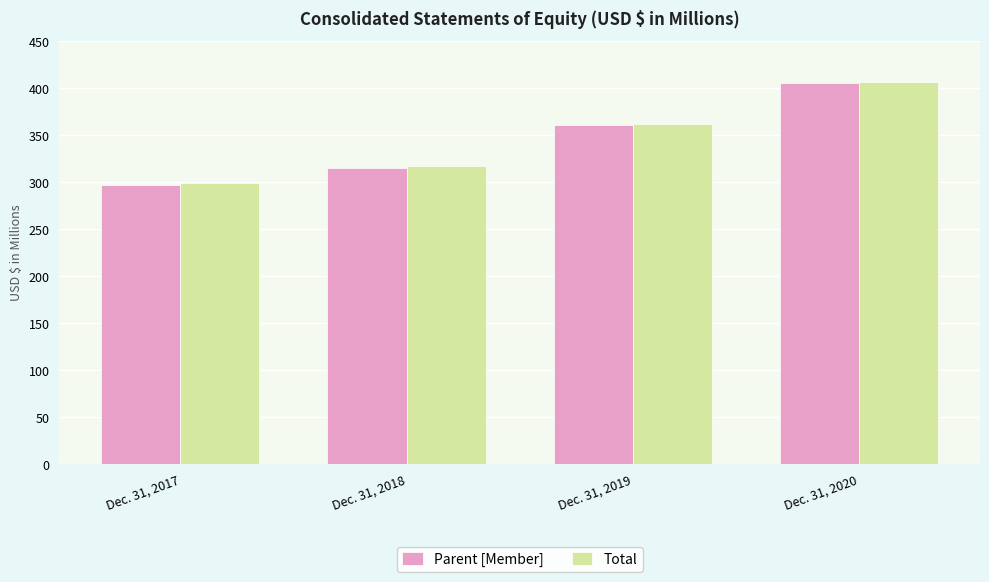

Reading left to right, extract all data points from this chart.

Parent [Member]: 296.5	314.4	359.9	404.8
Total: 298.5	316.3	361.3	406.1